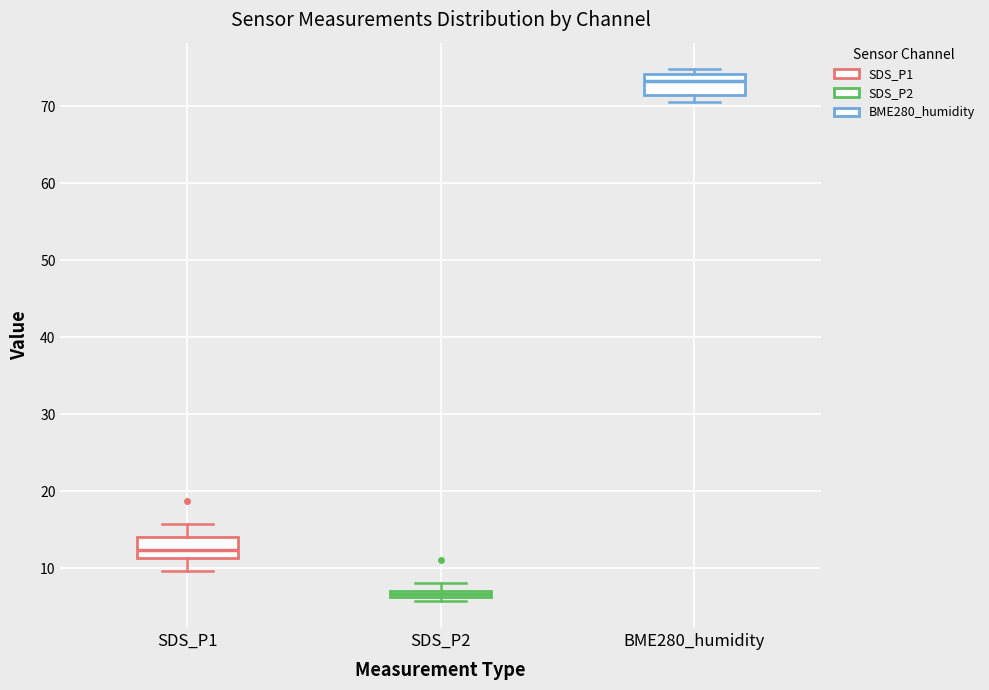

Where does the median line of the box for BME280_humidity sit on the y-axis? The values are not printed on the chart, so give them approximately, as read against the axis.

73